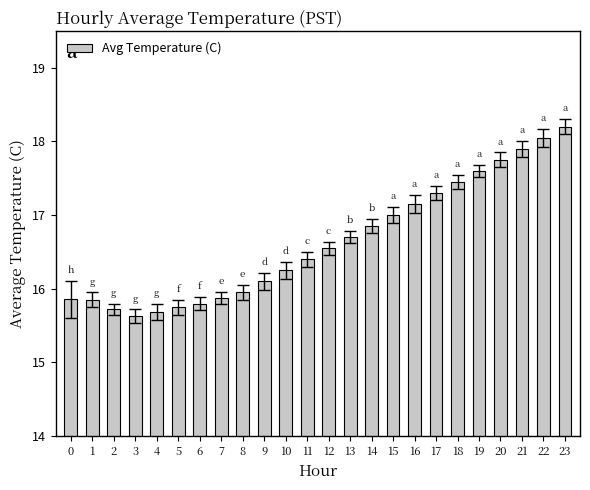

Are the bars horizontal?

No